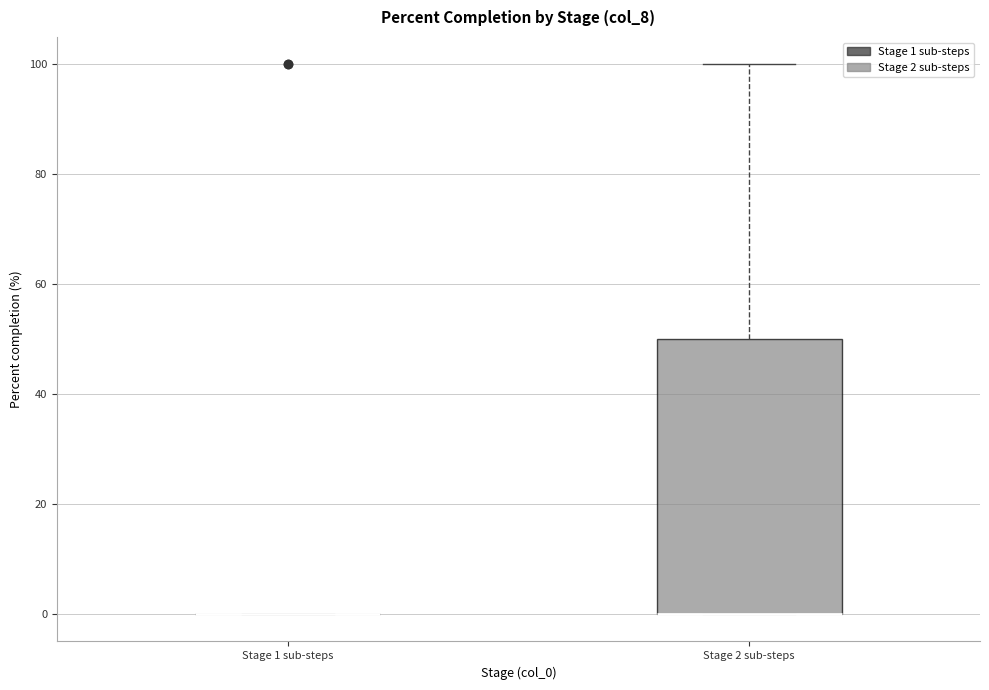

Comparing the boxes themselves (not the whiskers), which one is the tallest?

Stage 2 sub-steps